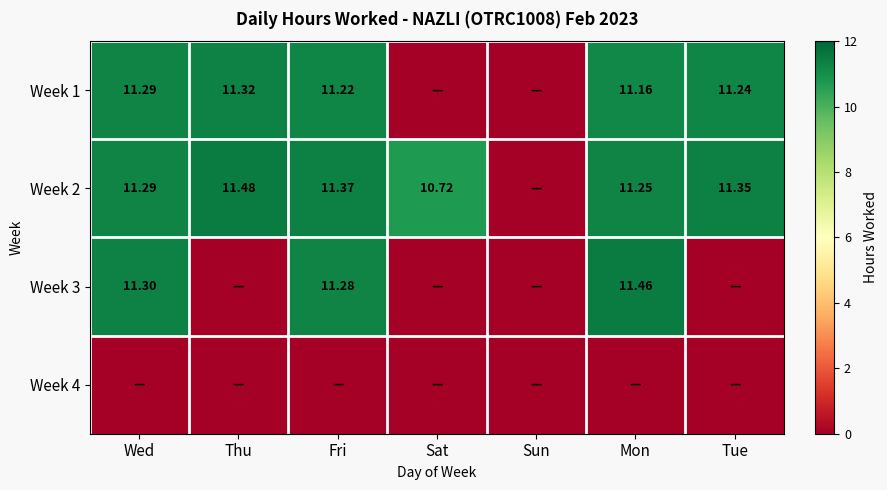

The value of Week 2 at Sat is 7.0. True or false?

False